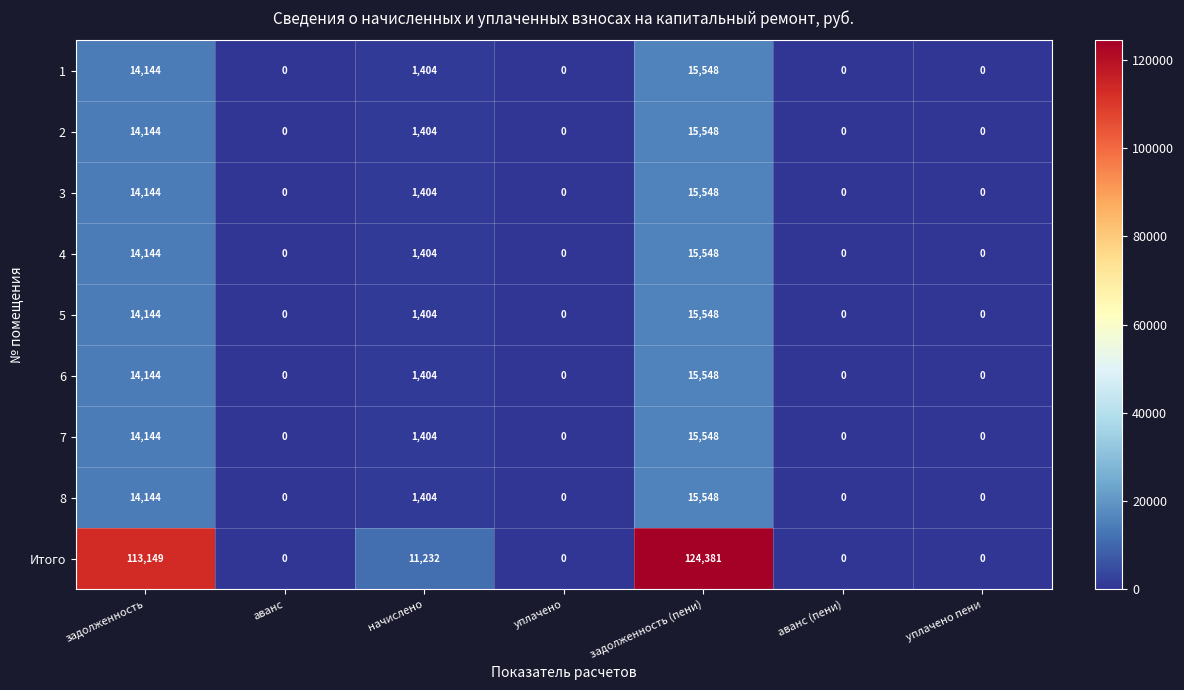

The 8 series shows 1994 at начислено. True or false?

False